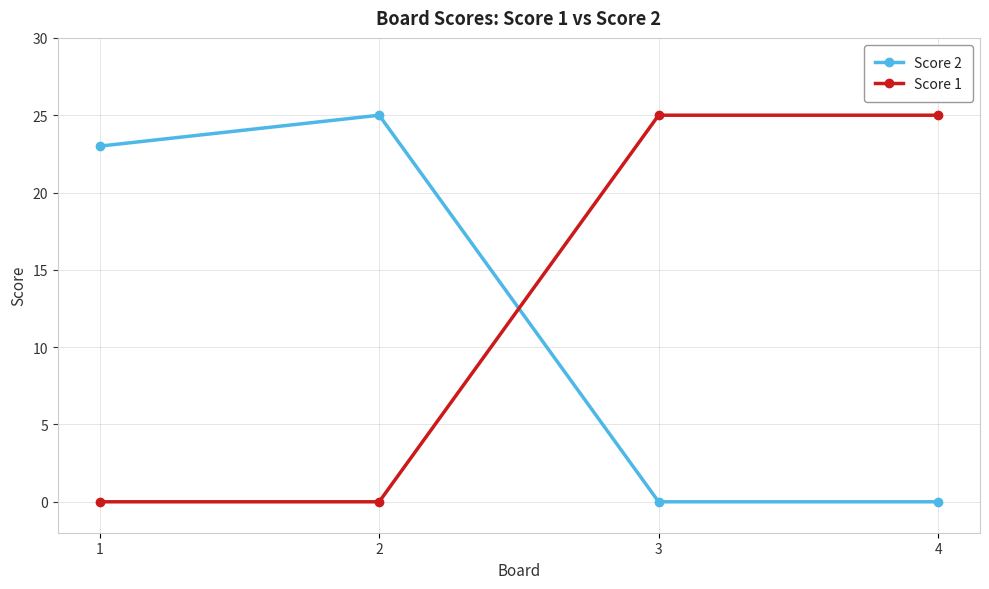

Reading left to right, extract all data points from this chart.

Score 2: 1=23	2=25	3=0	4=0
Score 1: 1=0	2=0	3=25	4=25